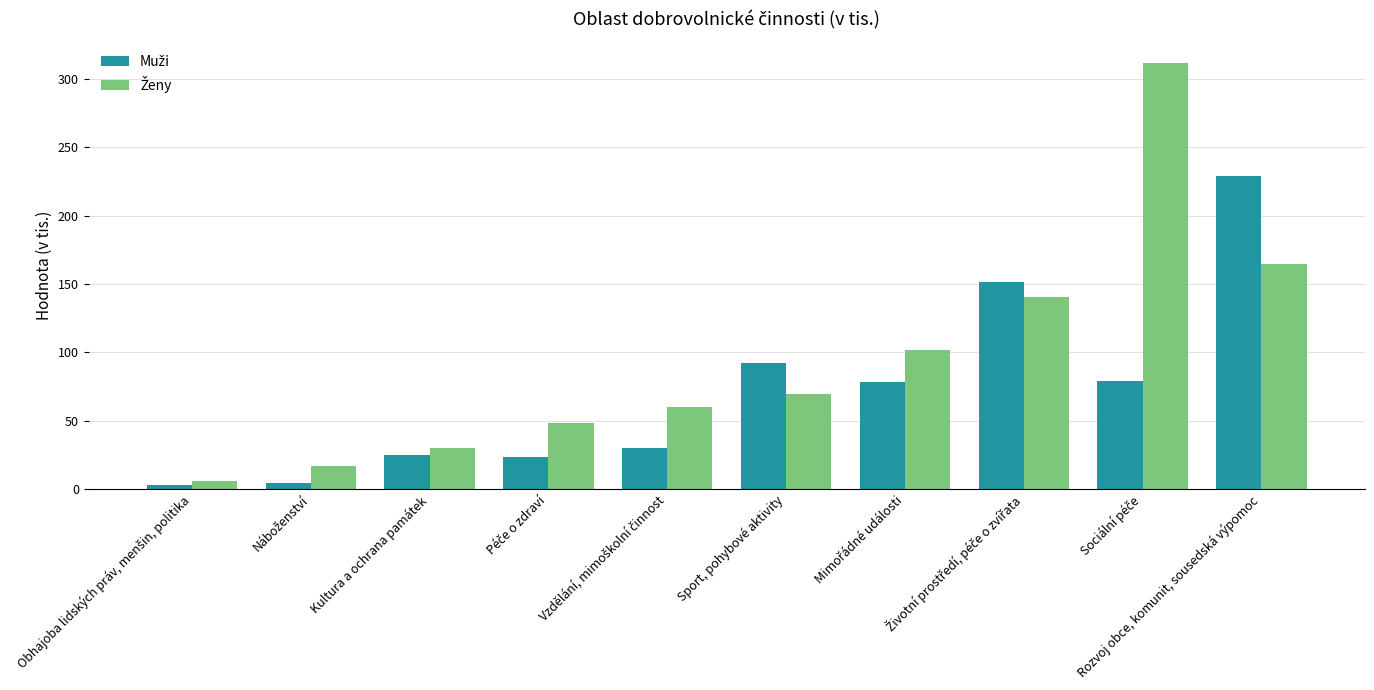

What is the smallest value displayed?

2.9